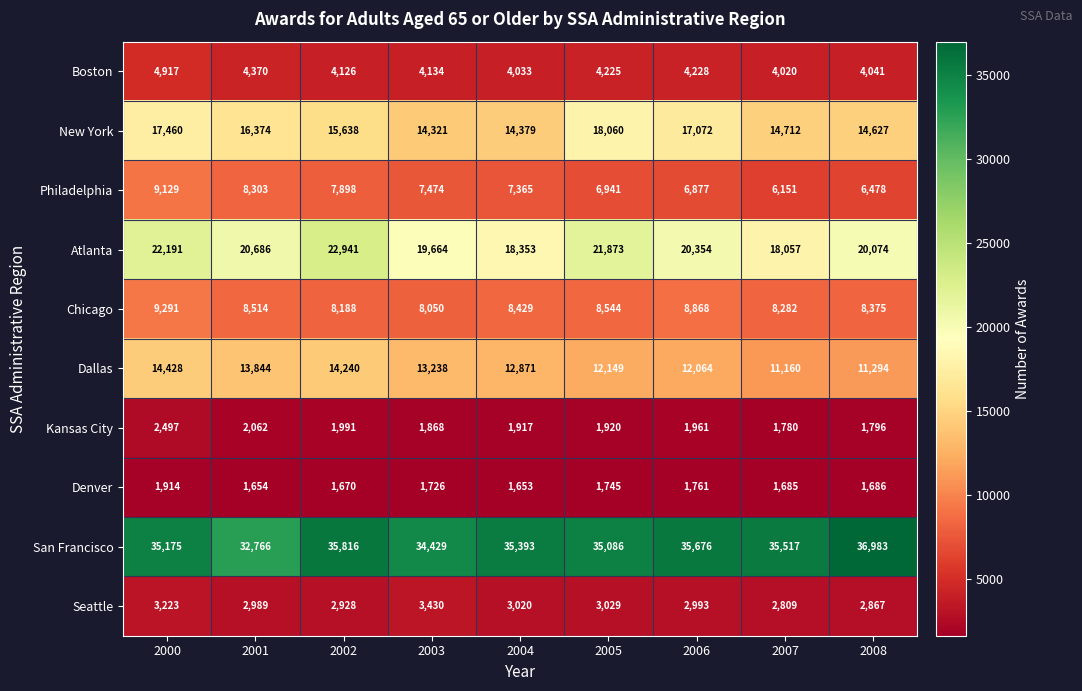

The value of Kansas City at 2000 is 915. True or false?

False